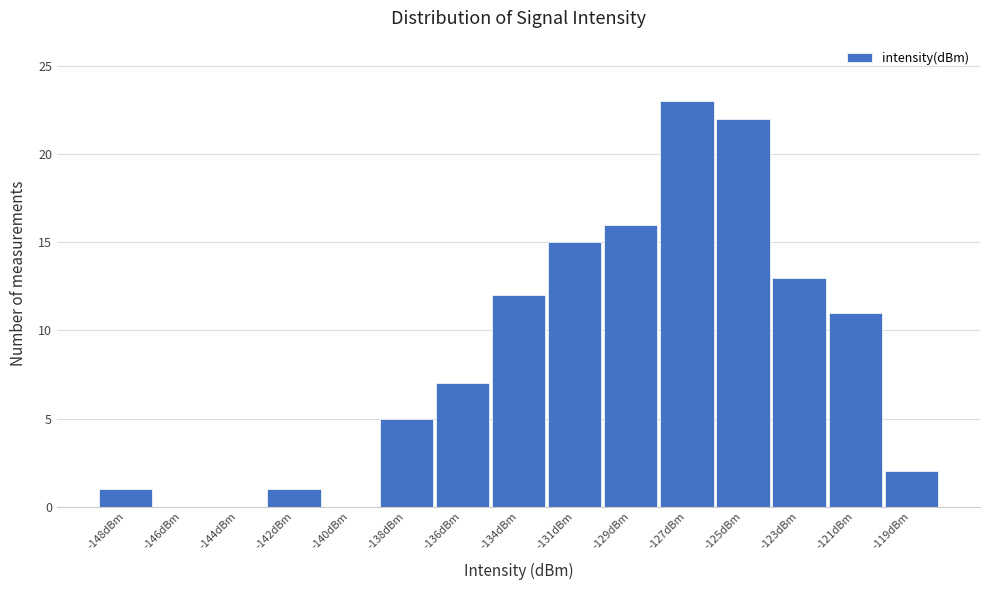

Reading right to left, extract all data points from this chart.

-119dBm=2	-121dBm=11	-123dBm=13	-125dBm=22	-127dBm=23	-129dBm=16	-131dBm=15	-134dBm=12	-136dBm=7	-138dBm=5	-140dBm=0	-142dBm=1	-144dBm=0	-146dBm=0	-148dBm=1